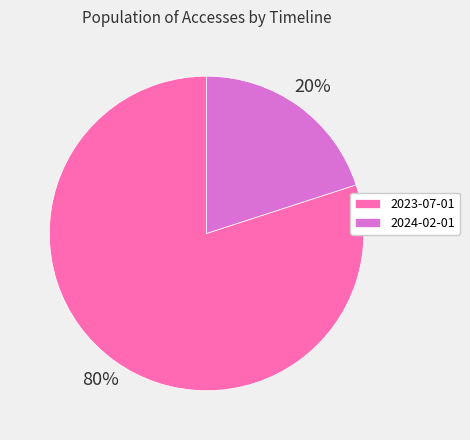

What is the largest slice in the pie chart?

2023-07-01